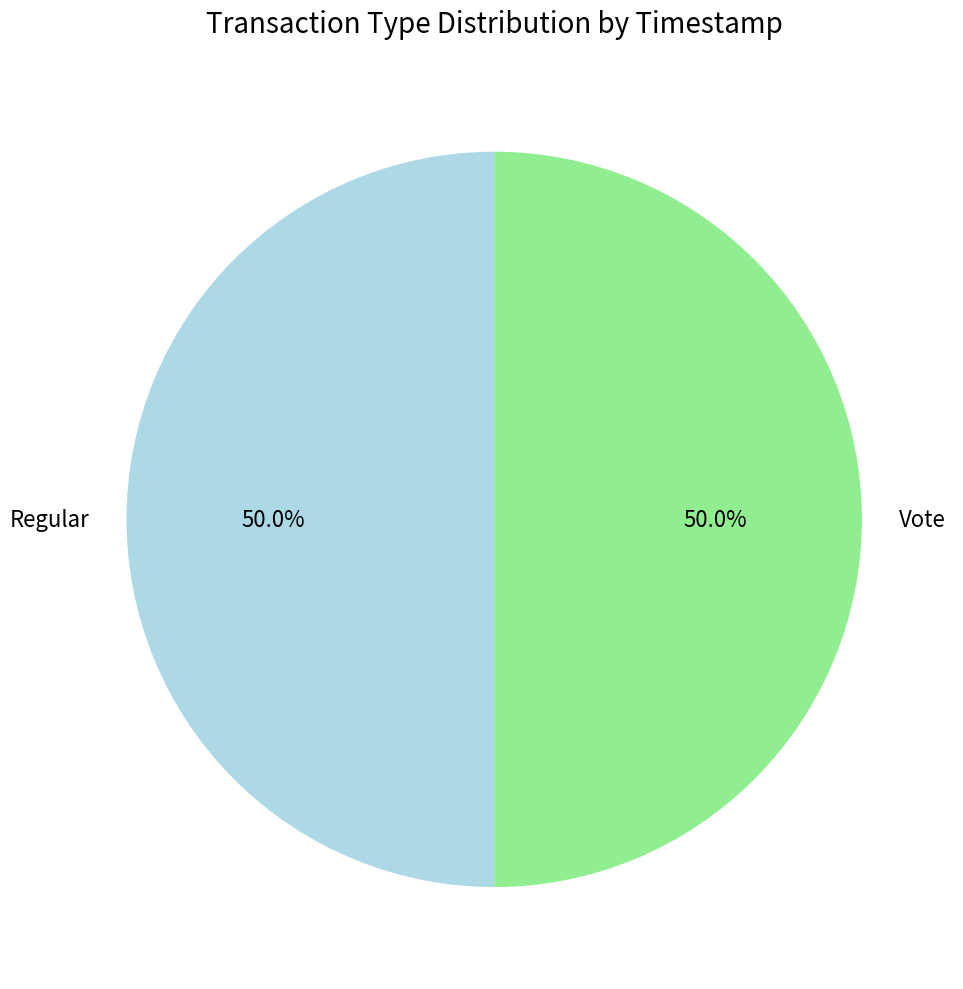

Combined, what portion of the pie is Vote and Regular?

100.0%